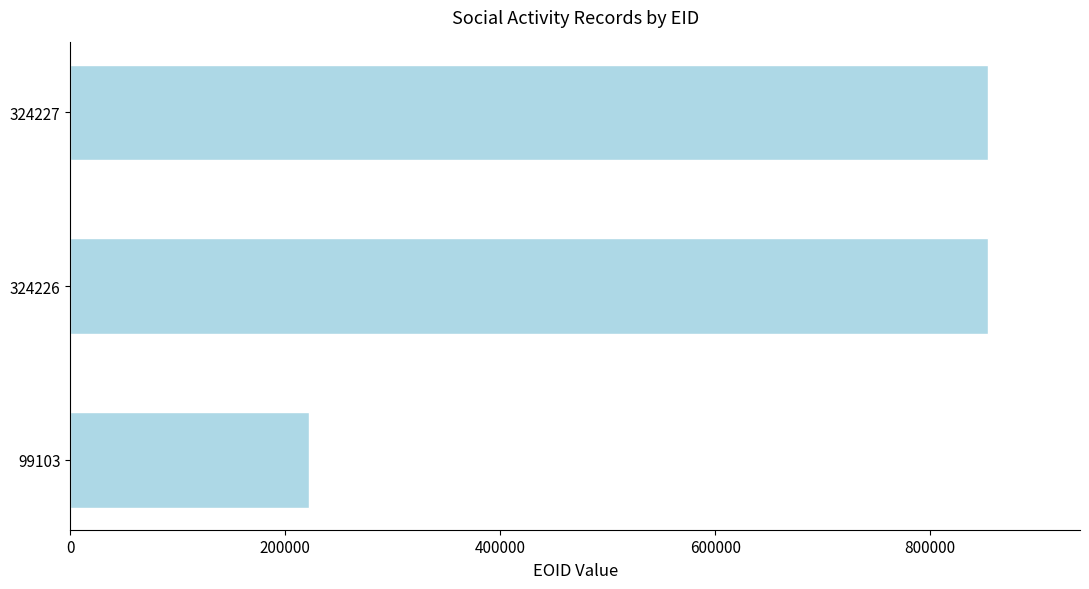

Which has a higher value, 324227 or 99103?

324227